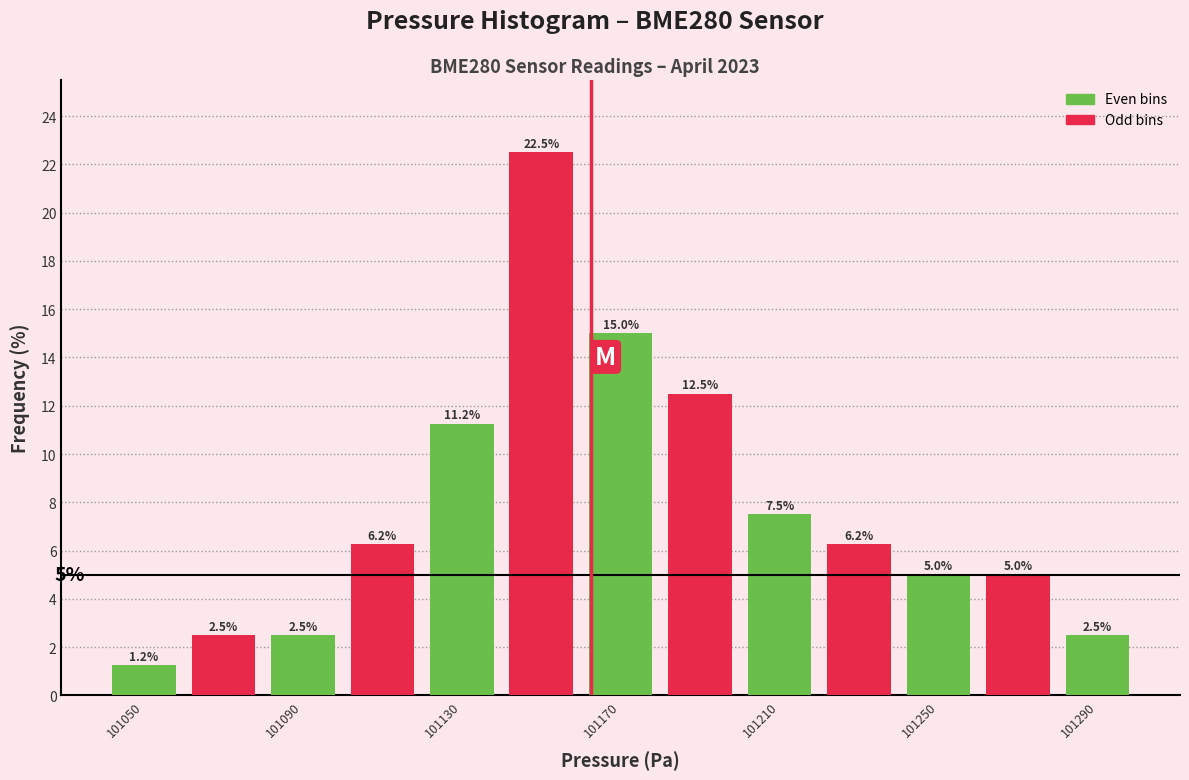

Reading left to right, list every bar in this chart as the range it spans on the x-axis followed by its height.

101040 to 101060: 1.2
101060 to 101080: 2.5
101080 to 101100: 2.5
101100 to 101120: 6.2
101120 to 101140: 11.2
101140 to 101160: 22.5
101160 to 101180: 15.0
101180 to 101200: 12.5
101200 to 101220: 7.5
101220 to 101240: 6.2
101240 to 101260: 5.0
101260 to 101280: 5.0
101280 to 101300: 2.5